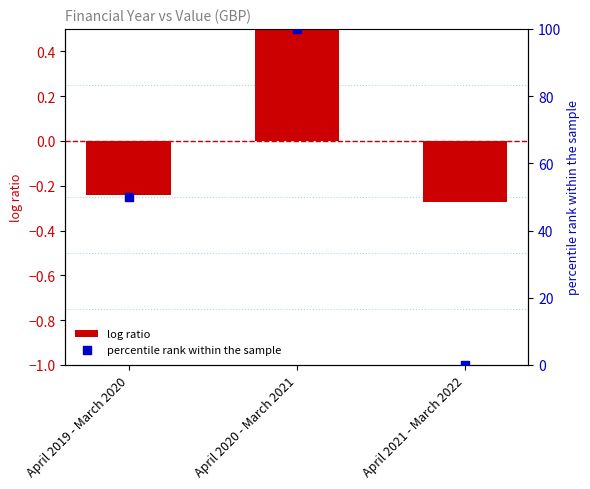

Which series has the largest total across all categories?

percentile rank within the sample